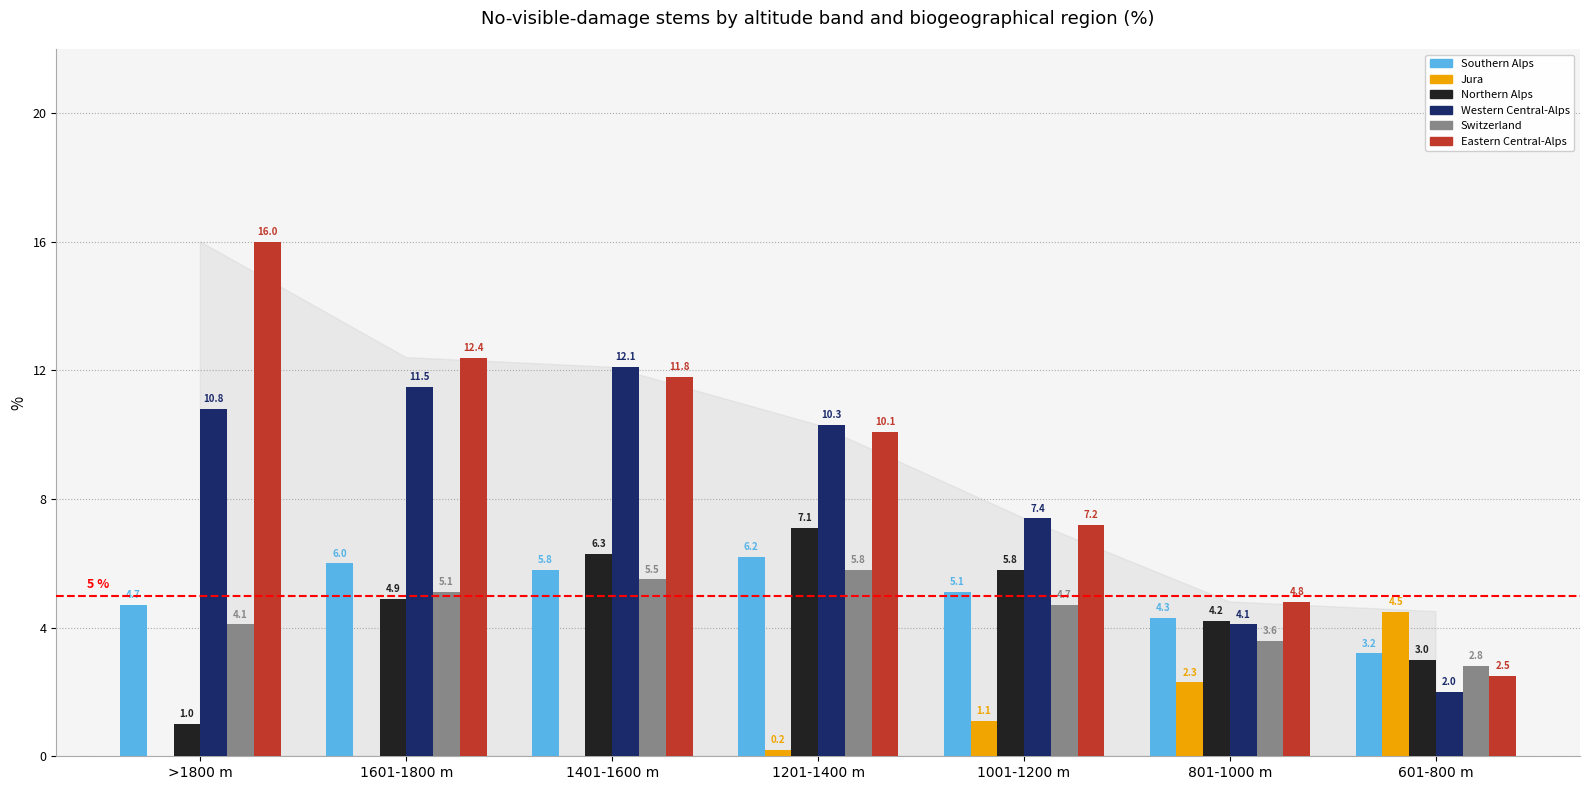

At which label is Western Central-Alps closest to 7?

1001-1200 m